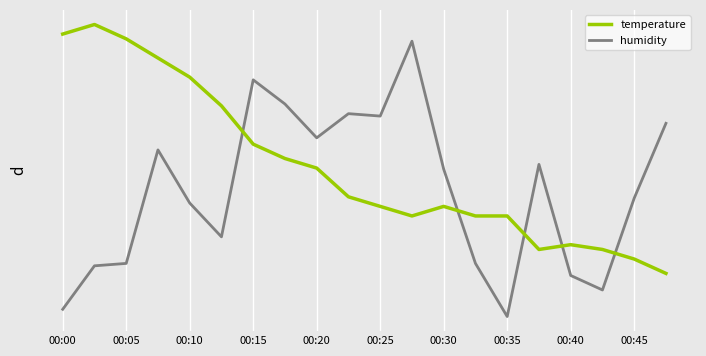

What are all the series names shown in the legend?

temperature, humidity